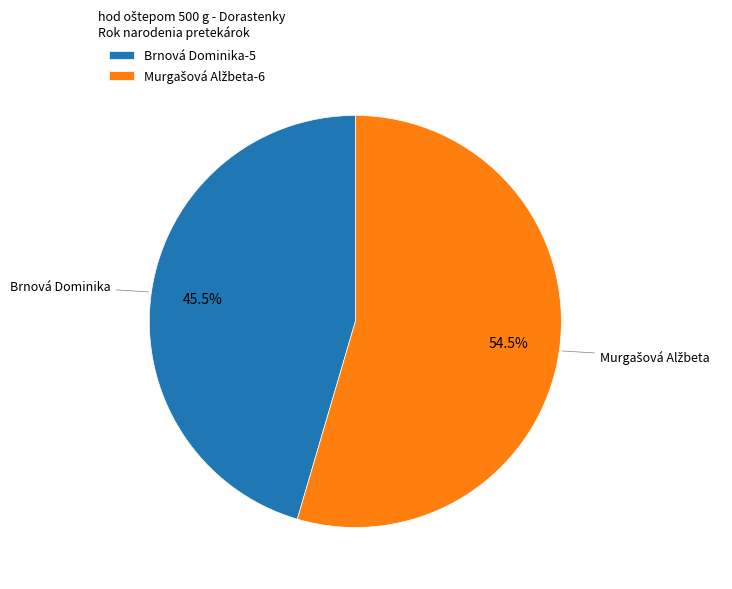

What is the smallest slice in the pie chart?

Brnová Dominika